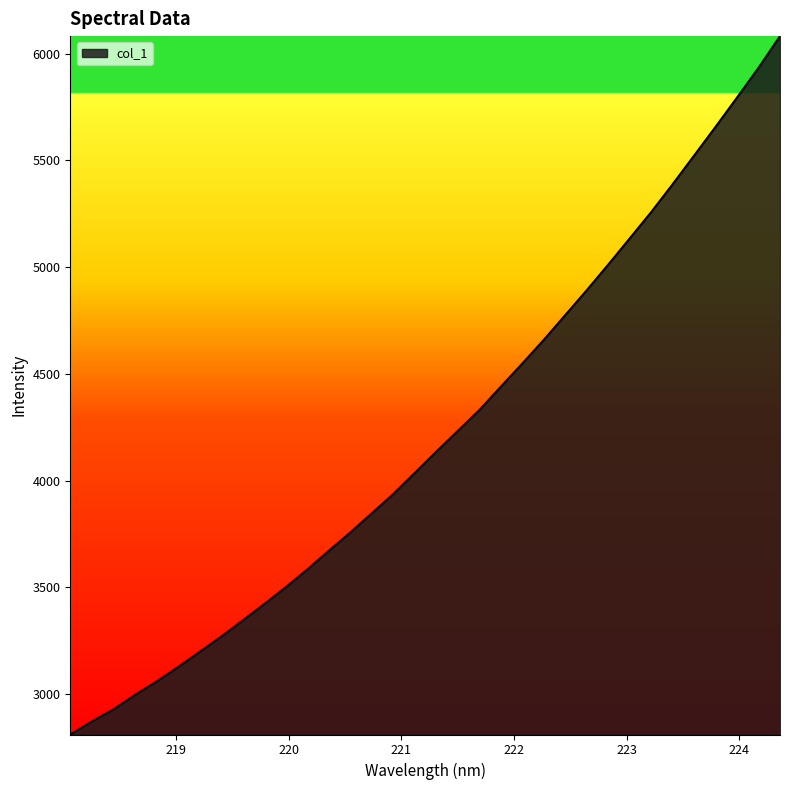

What is the smallest value displayed?

2810.3